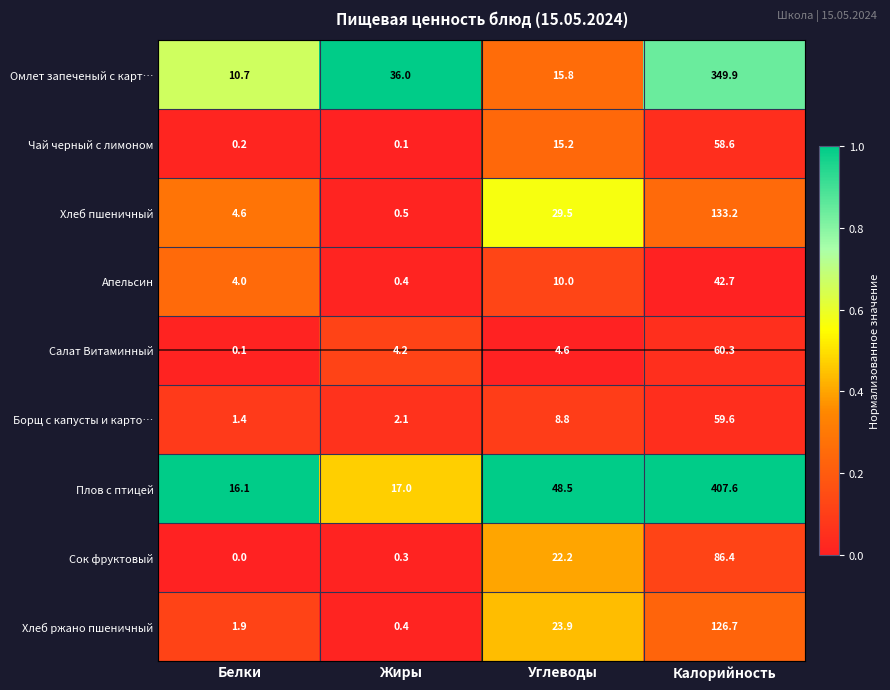

The Плов с птицей series shows 9.8 at Белки. True or false?

False